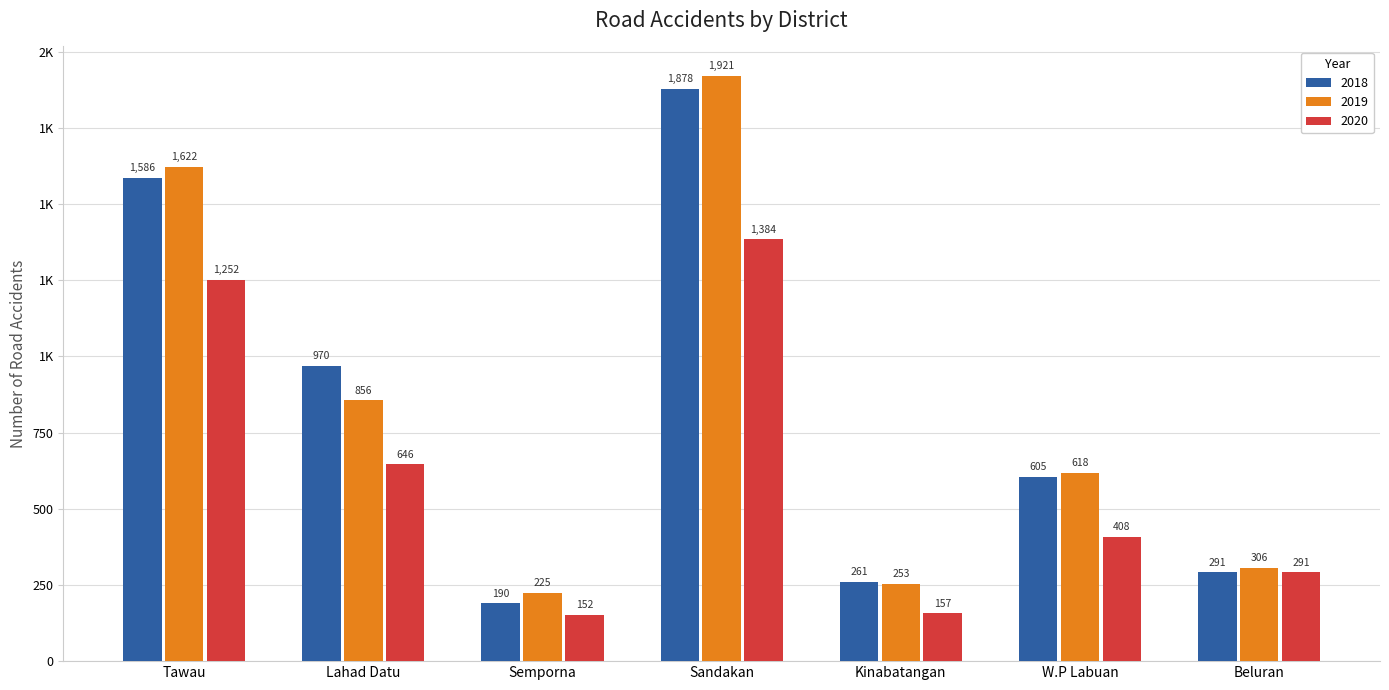

What are all the series names shown in the legend?

2018, 2019, 2020